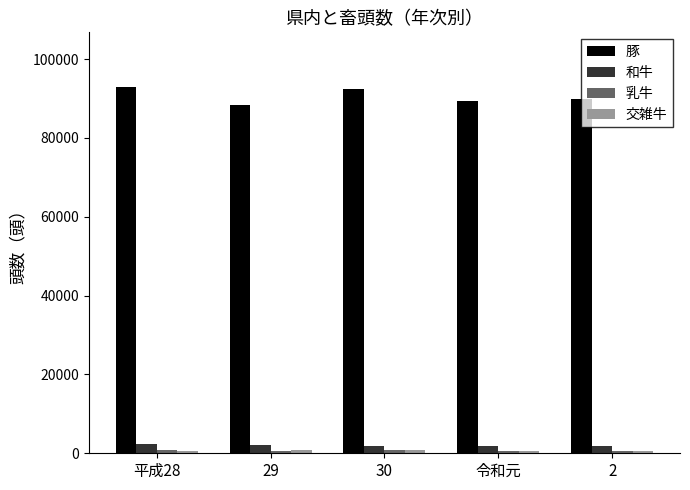

What is the average value of the 豚 series?

90546